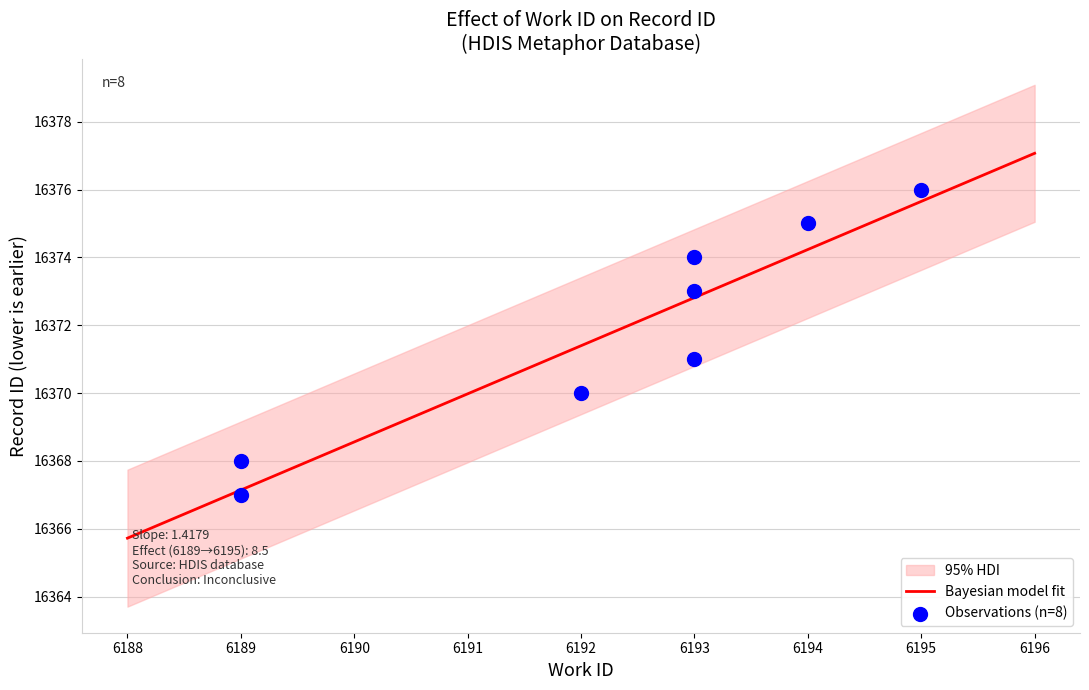

What is the minimum value for Bayesian model fit?

16365.7